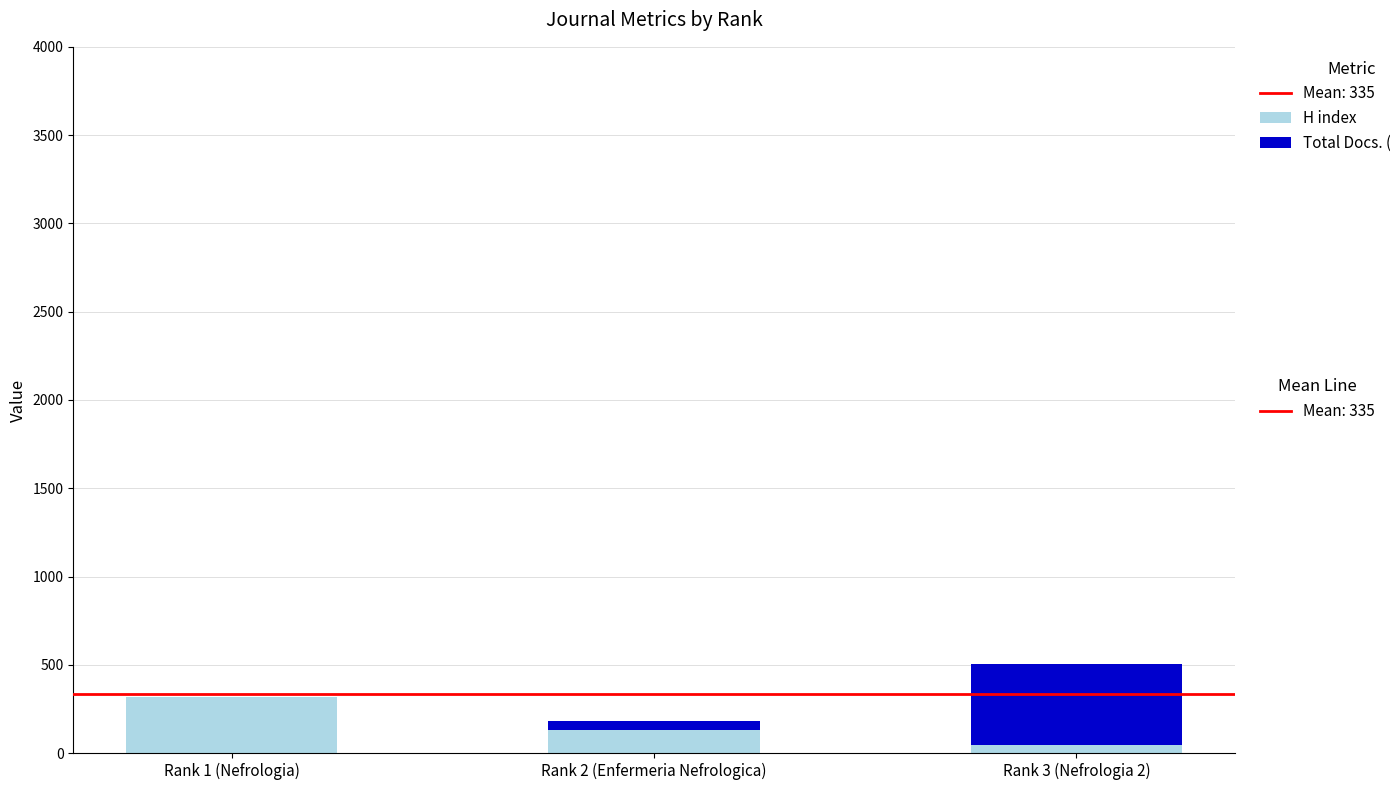

At which category is the sum across all series the highest?

Rank 3 (Nefrologia 2)